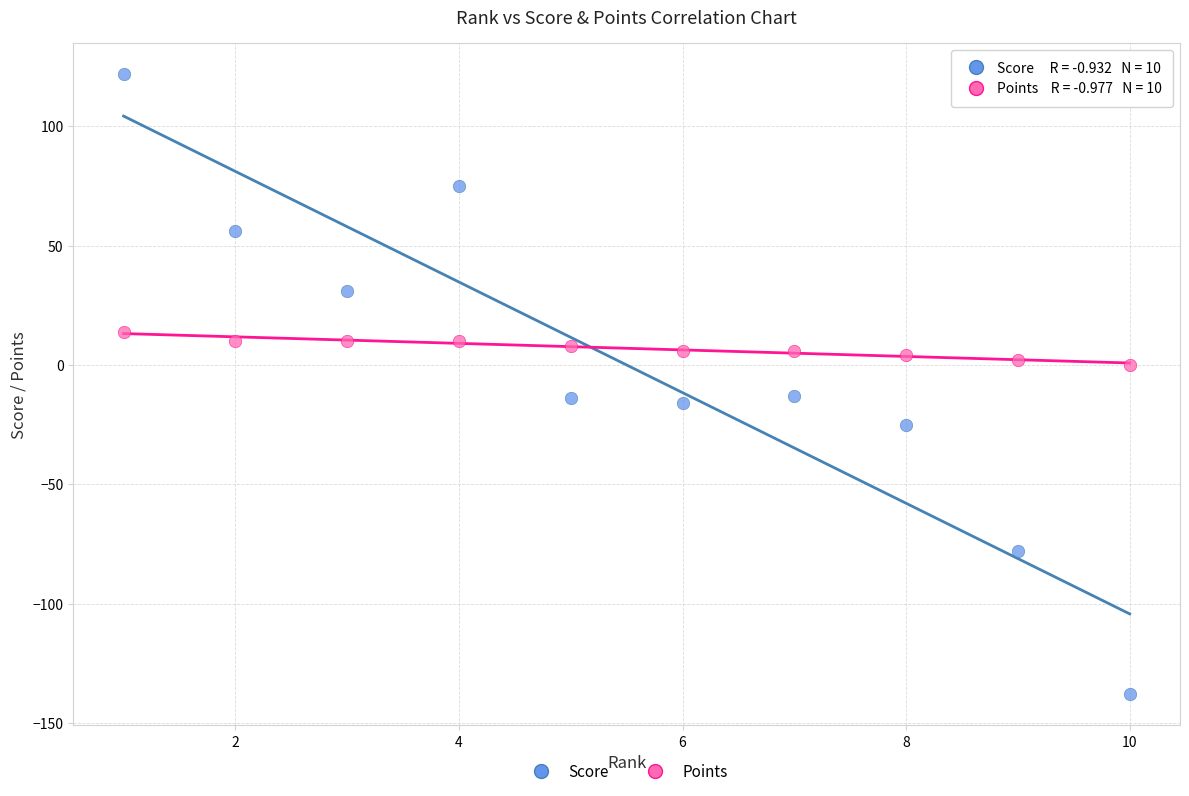

What is the X range (max minus min) for the scatter plot?

9